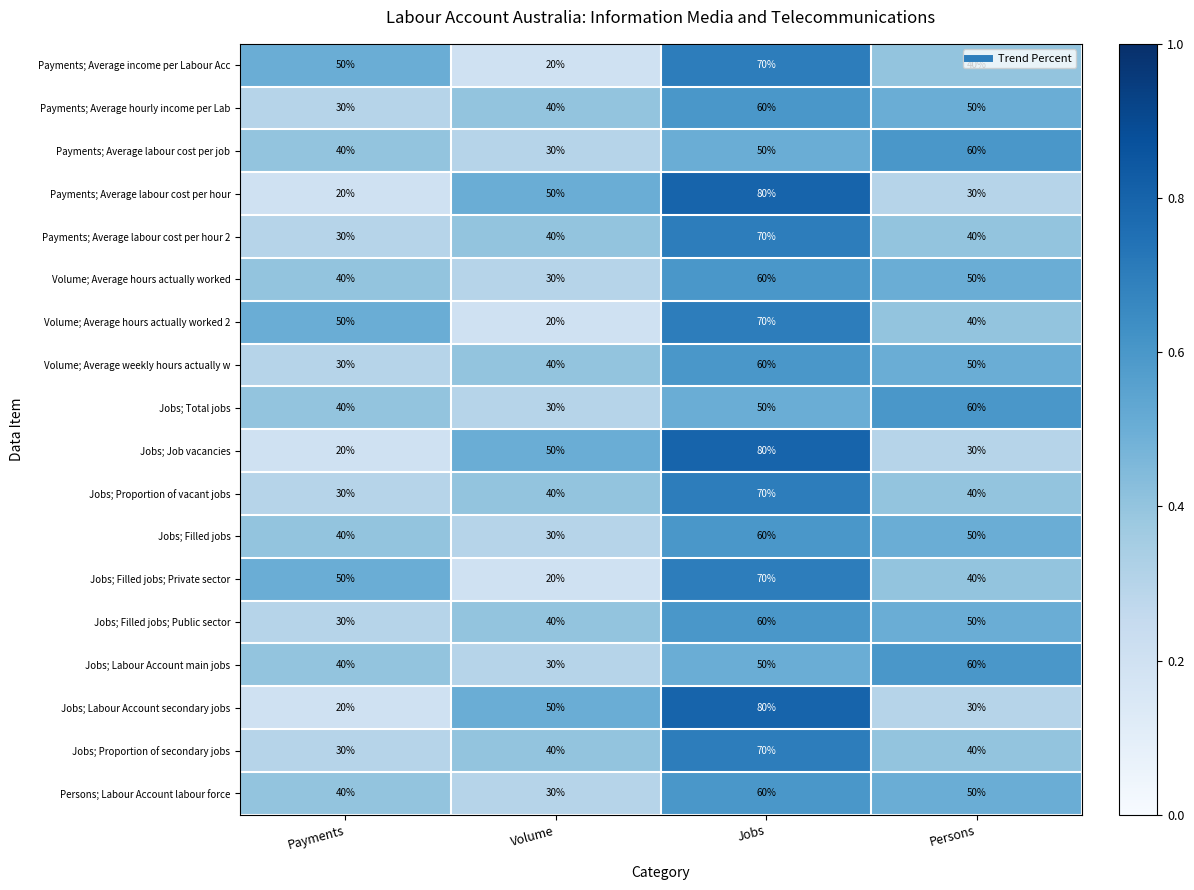

What is the average value of the Jobs; Job vacancies series?

45